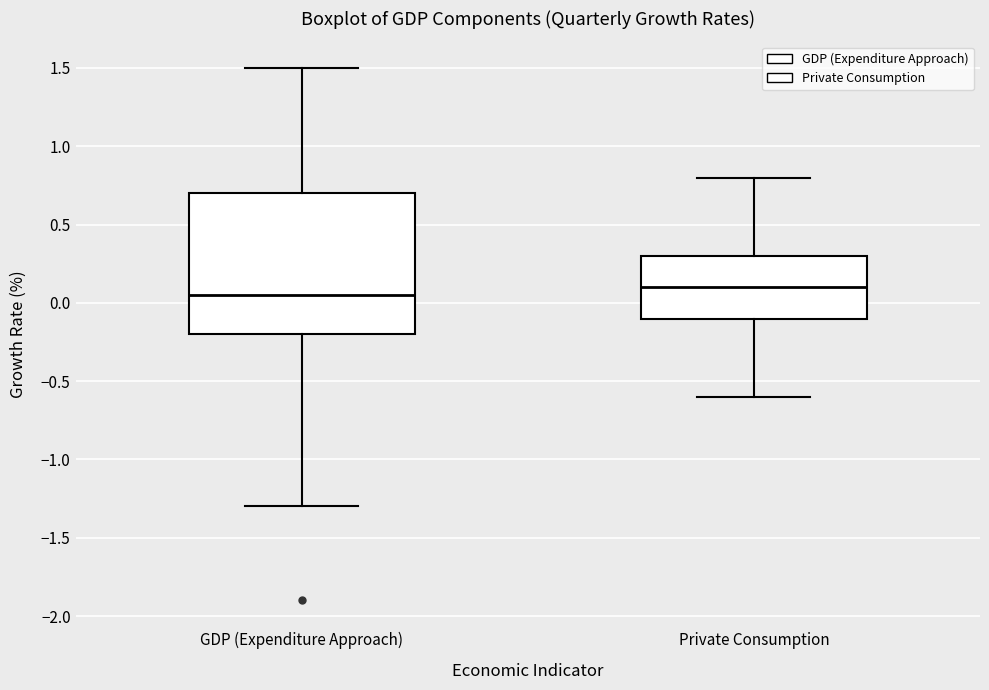

Reading left to right, transcribe this box plot: for each box, give where its median line is, the range the box spans, and where its two whiskers end, as read against the y-axis. The values are not printed on the chart, so give them approximately, as read against the axis.

GDP (Expenditure Approach): median 0.05, box -0.20 to 0.70, whiskers -1.30 to 1.50
Private Consumption: median 0.10, box -0.10 to 0.30, whiskers -0.60 to 0.80